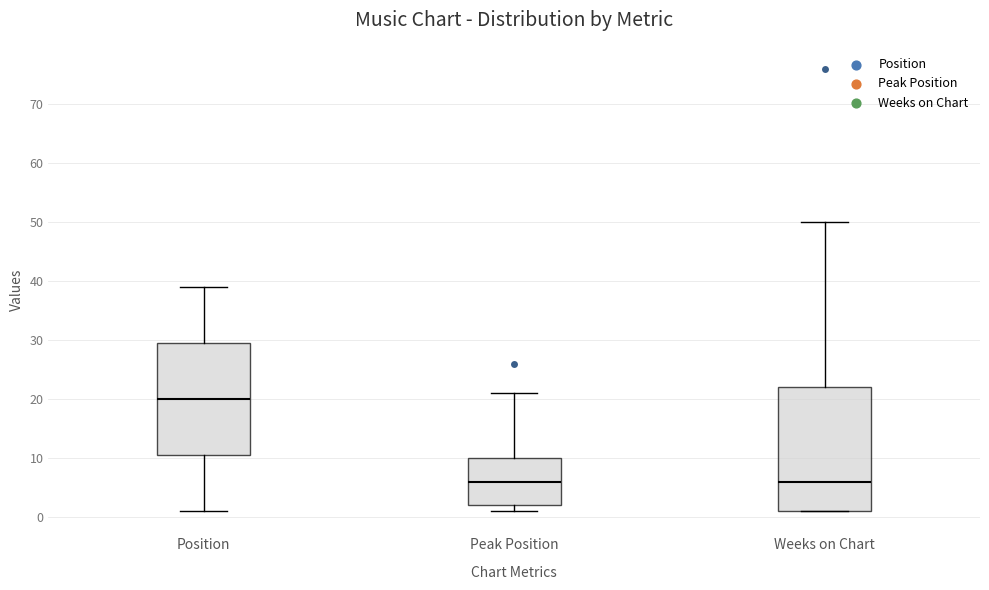

Which box has the highest median line?

Position